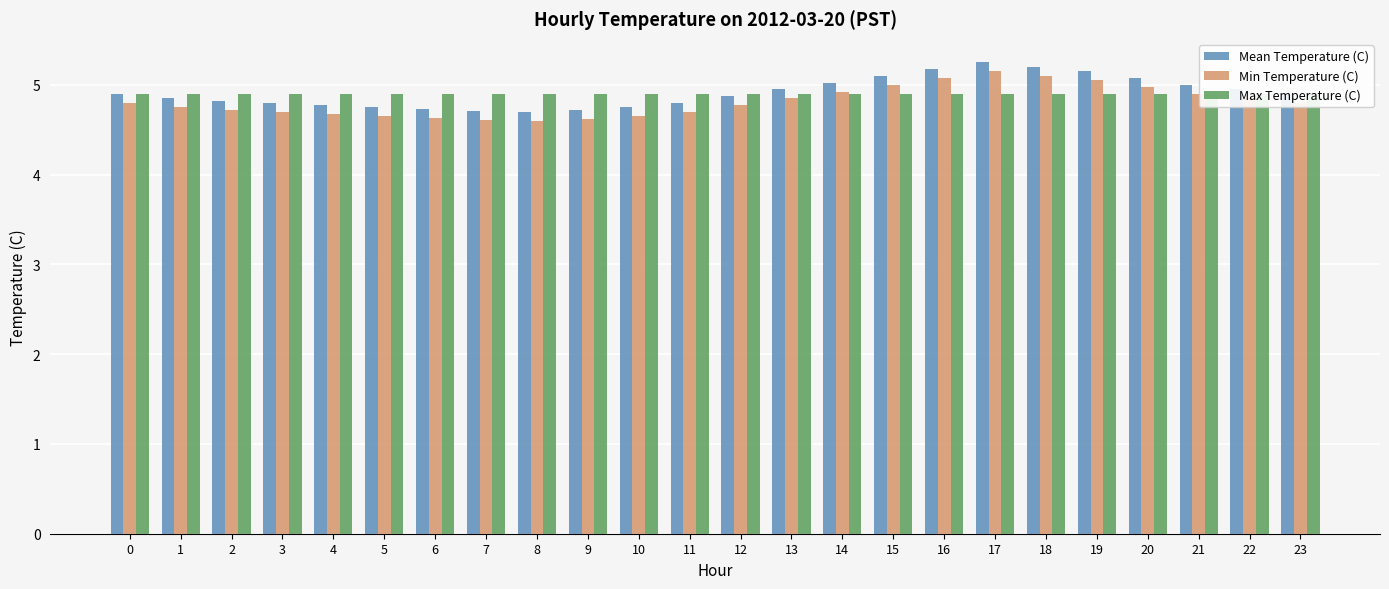

At 20, list the series in order from largest to smallest.

Mean Temperature (C), Min Temperature (C), Max Temperature (C)